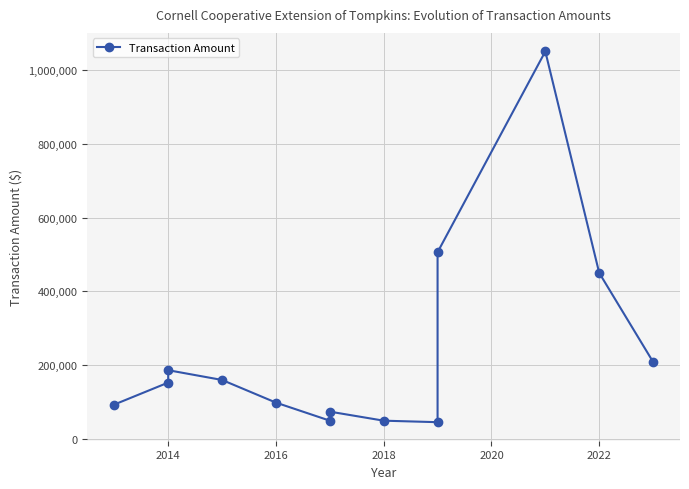

Is this an area chart (filled region under the line)?

No